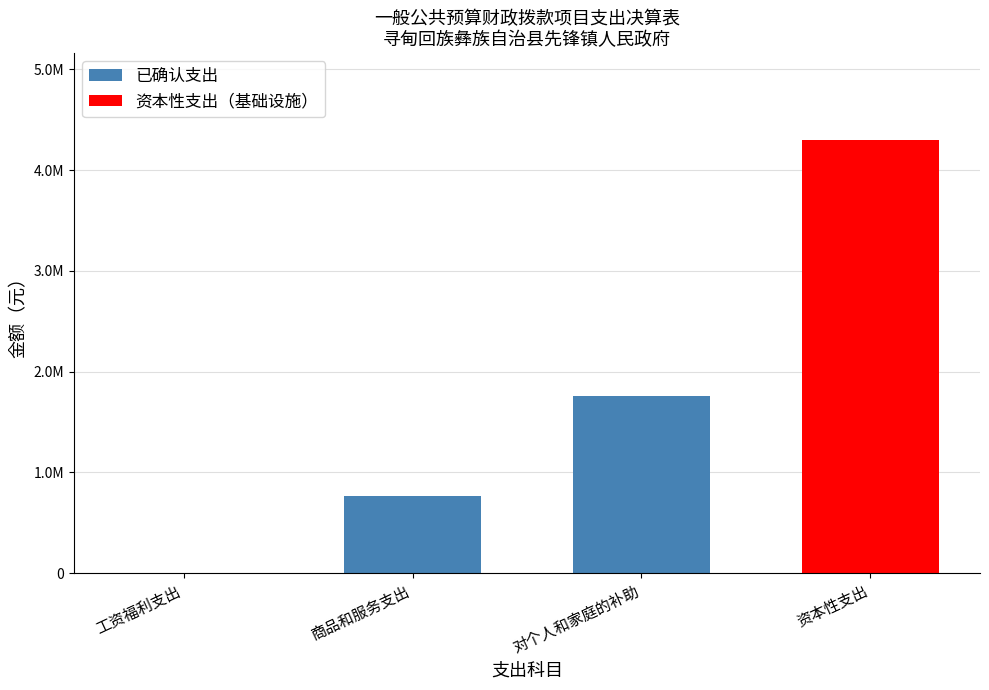

What is the value of the 3rd bar from the left?

1755600.0